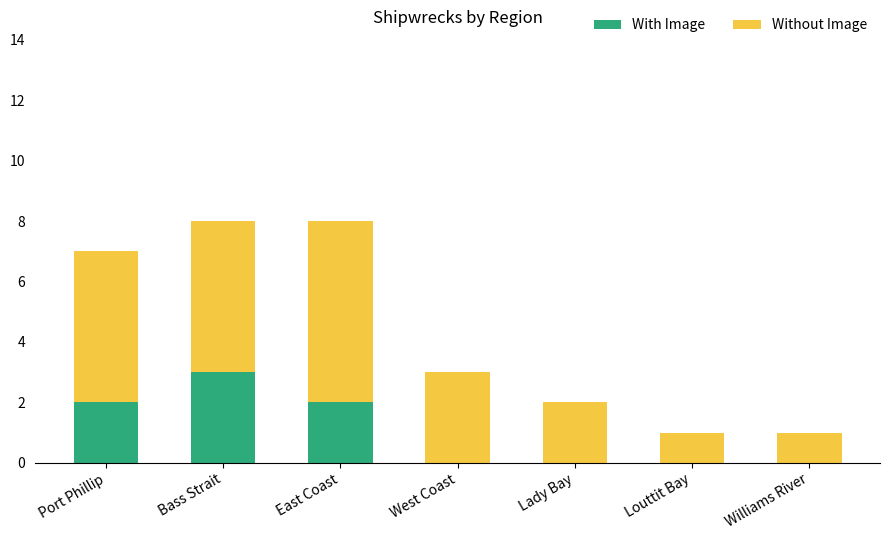

What is the highest value of the With Image series?

3